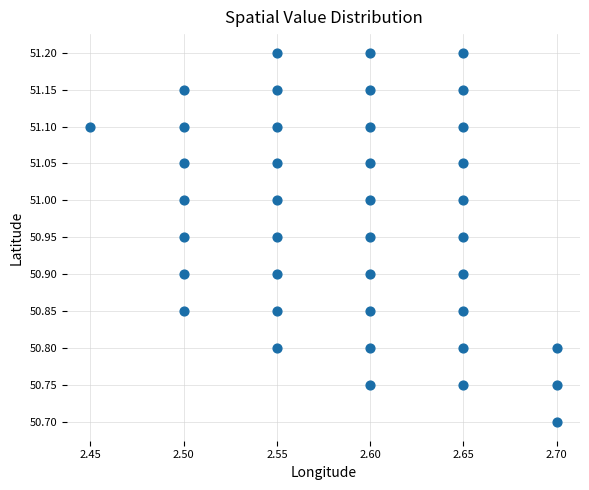

What is the range of Y values (max minus min)?

0.5